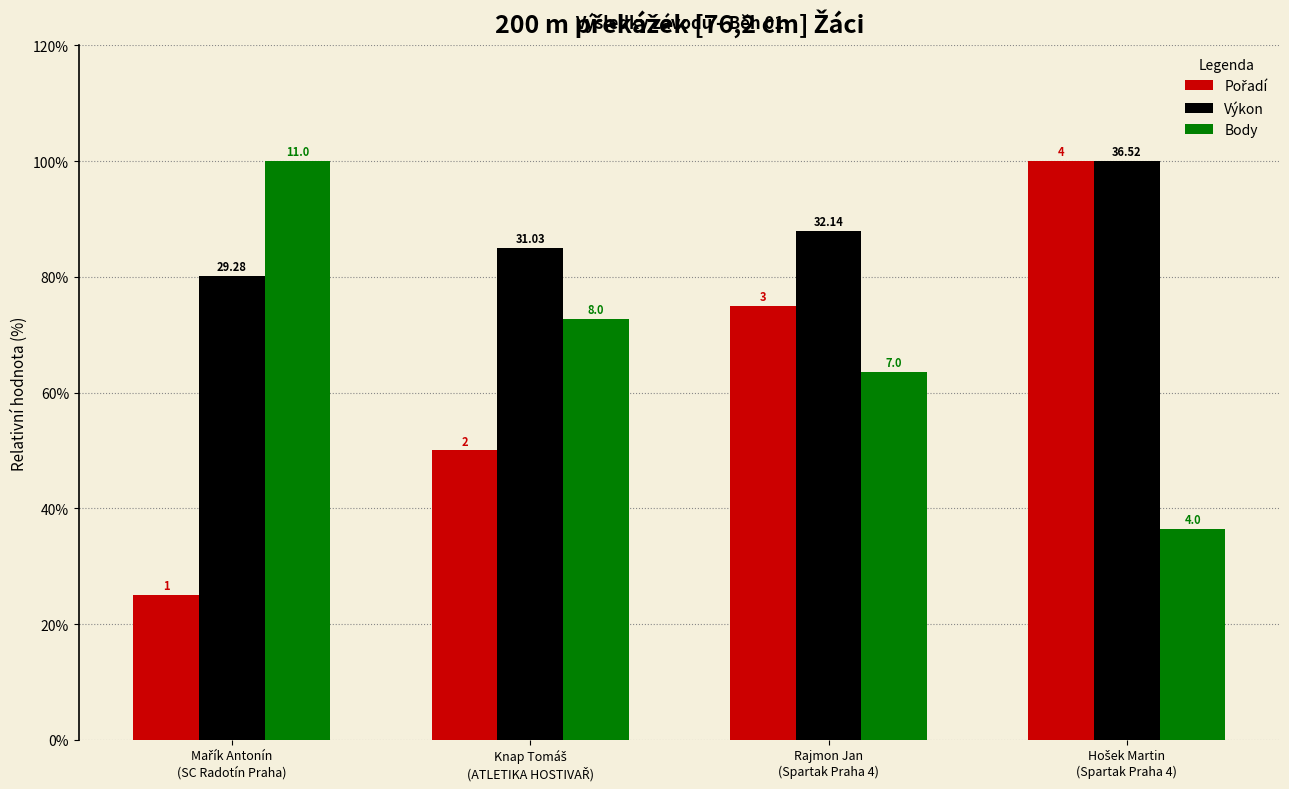

What is the difference between the maximum and minimum values in the Body series?

63.6